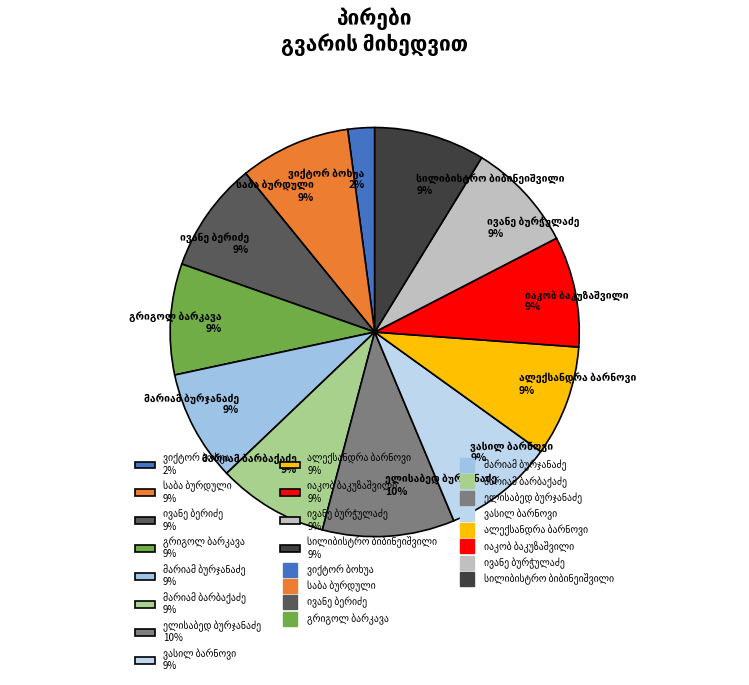

Does any single category account for the majority?

No